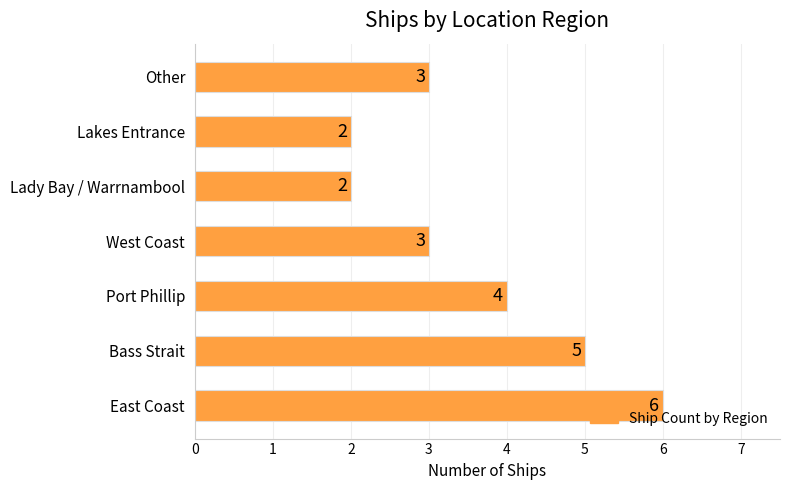

What is the difference between the maximum and second lowest values?

4